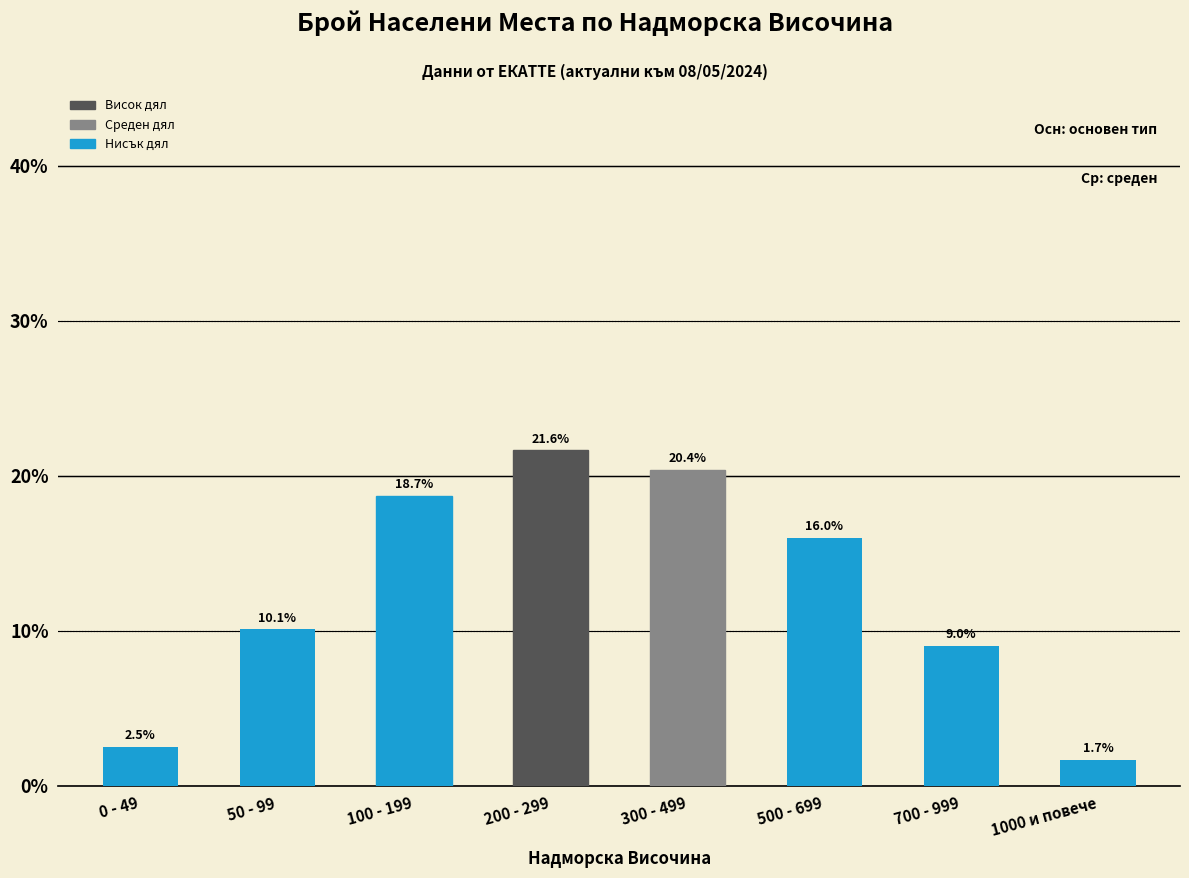

Are the bars grouped side by side (vs. stacked)?

No